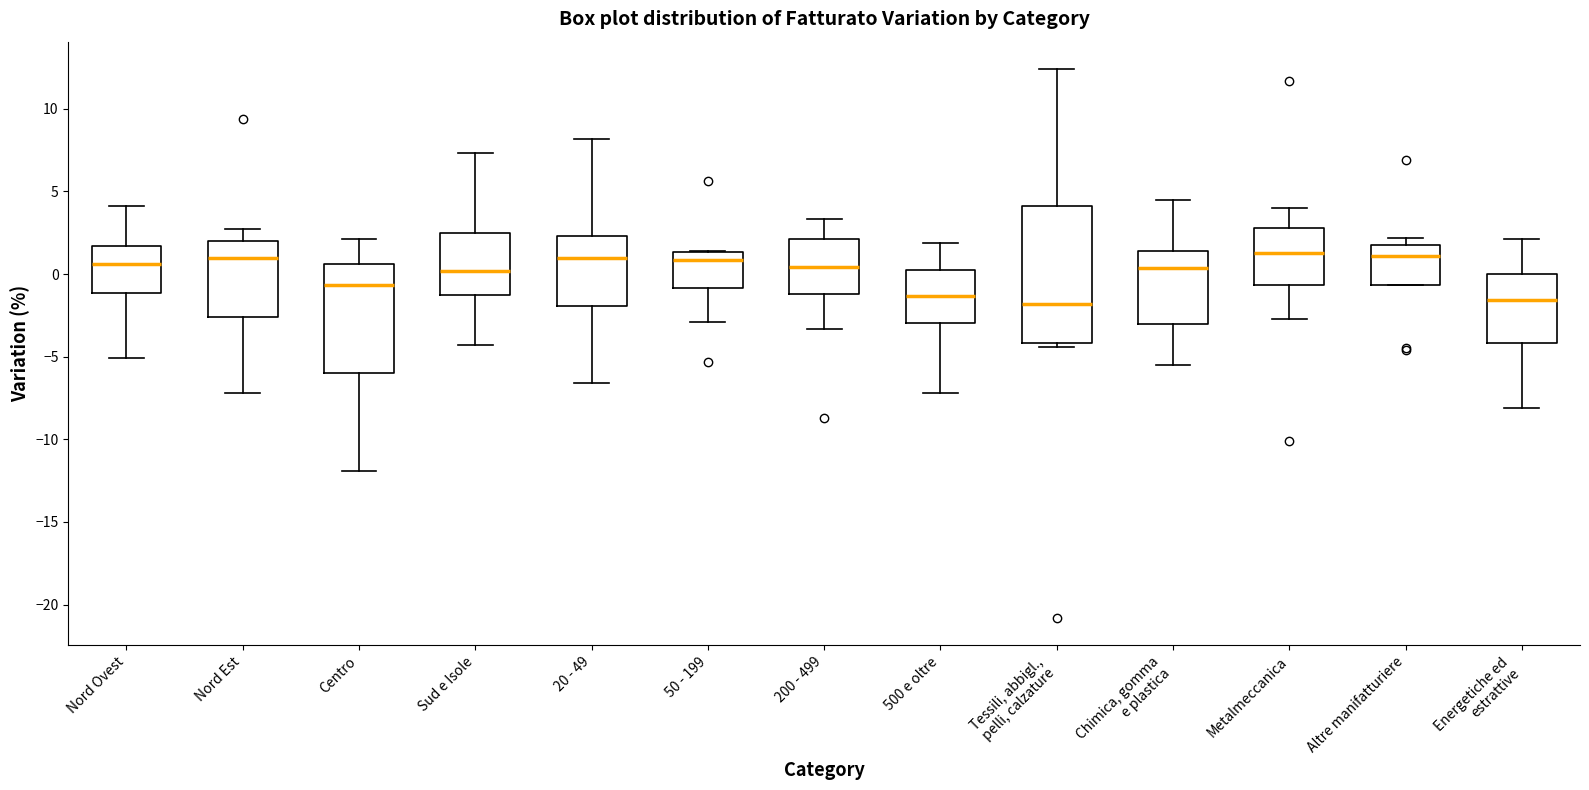

Reading left to right, transcribe this box plot: for each box, give where its median line is, the range the box spans, and where its two whiskers end, as read against the y-axis. The values are not printed on the chart, so give them approximately, as read against the axis.

Nord Ovest: median 0.5, box -1.0 to 1.5, whiskers -5.0 to 4.0
Nord Est: median 1.0, box -2.5 to 2.0, whiskers -7.0 to 2.5
Centro: median -0.5, box -6.0 to 0.5, whiskers -12.0 to 2.0
Sud e Isole: median 0.0, box -1.0 to 2.5, whiskers -4.5 to 7.5
20 - 49: median 1.0, box -2.0 to 2.5, whiskers -6.5 to 8.0
50 - 199: median 1.0, box -1.0 to 1.5, whiskers -3.0 to 1.5
200 - 499: median 0.5, box -1.0 to 2.0, whiskers -3.5 to 3.5
500 e oltre: median -1.5, box -3.0 to 0.5, whiskers -7.0 to 2.0
Tessili, abbigl., pelli, calzature: median -2.0, box -4.0 to 4.0, whiskers -4.5 to 12.5
Chimica, gomma e plastica: median 0.5, box -3.0 to 1.5, whiskers -5.5 to 4.5
Metalmeccanica: median 1.5, box -0.5 to 3.0, whiskers -2.5 to 4.0
Altre manifatturiere: median 1.0, box -0.5 to 2.0, whiskers -0.5 to 2.0 (just above the box's upper edge)
Energetiche ed estrattive: median -1.5, box -4.0 to 0.0, whiskers -8.0 to 2.0